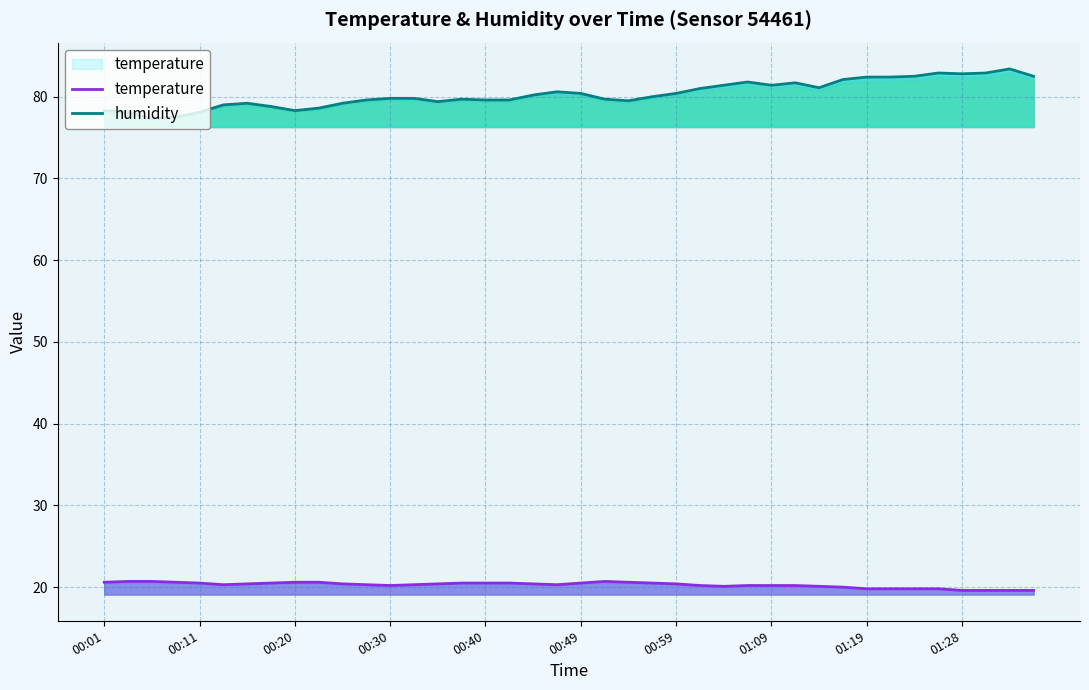

What is the difference between the maximum and minimum values in the temperature series?

1.1